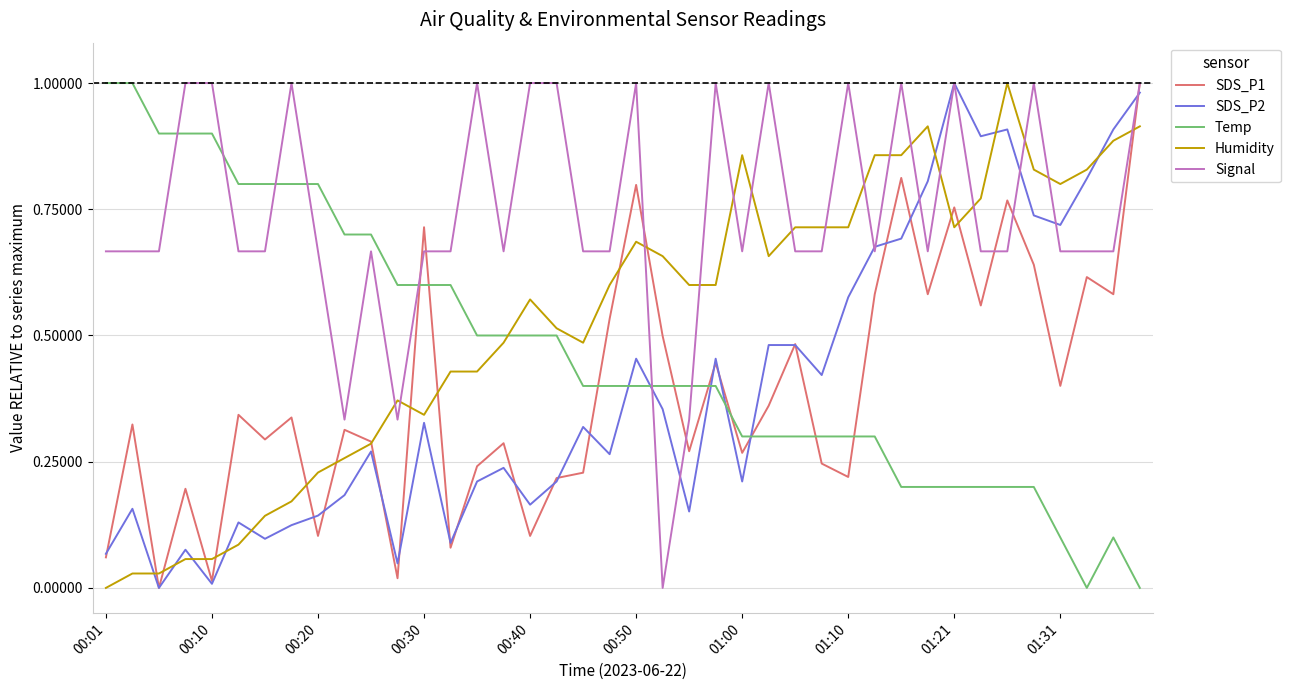

True or false: Temp and SDS_P2 intersect in this chart.

True